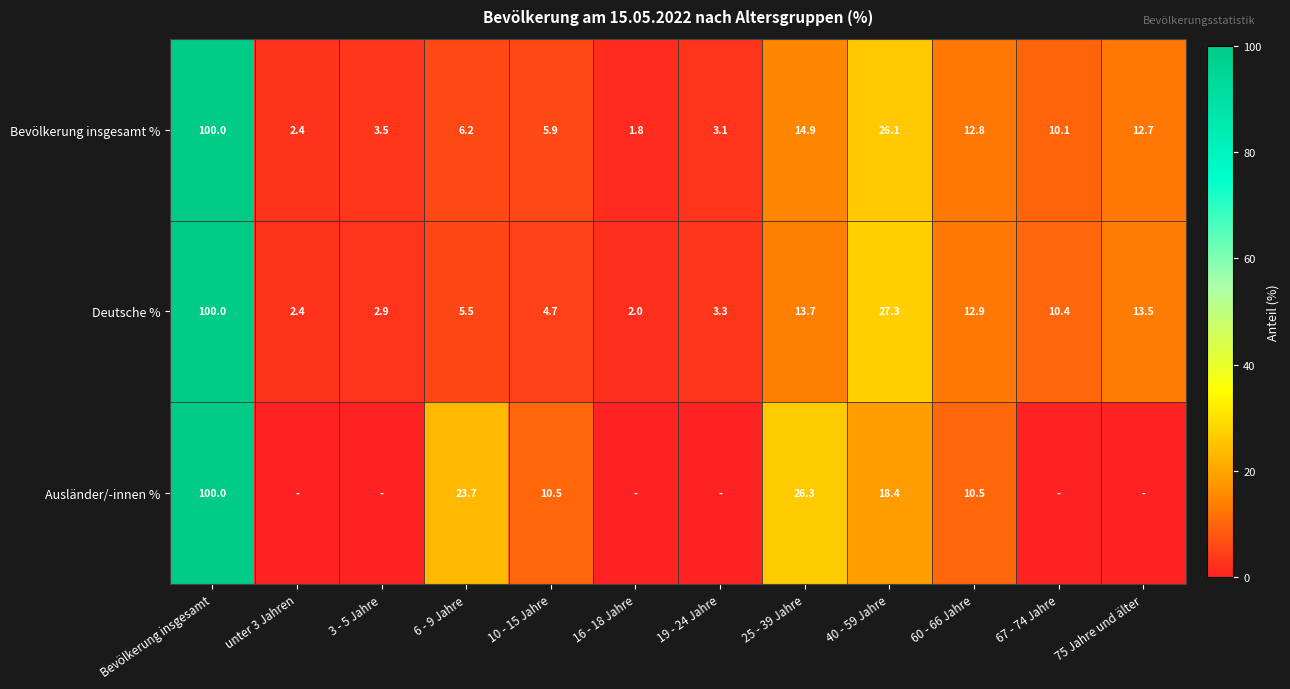

Between 19 - 24 Jahre and 16 - 18 Jahre, which is larger?

19 - 24 Jahre